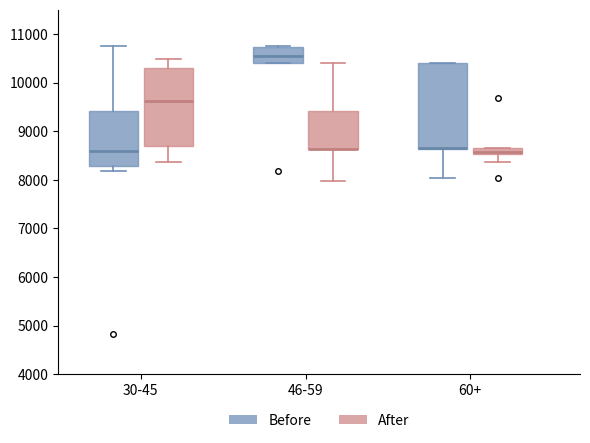

Which box is the tallest, from its lower edge to its upper edge?

60+ (Before)